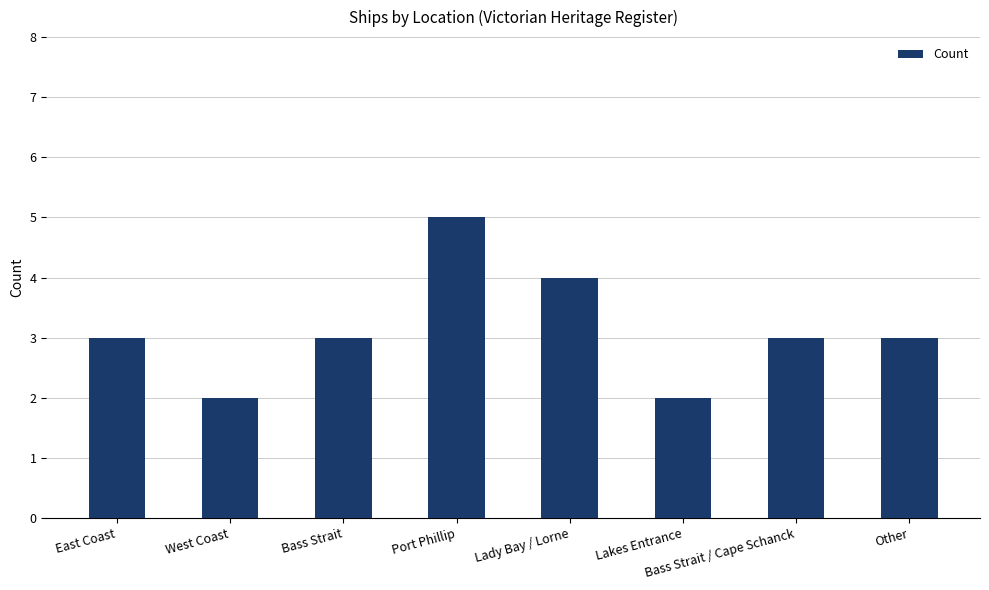

Is it true that the value at Other is 4?

False